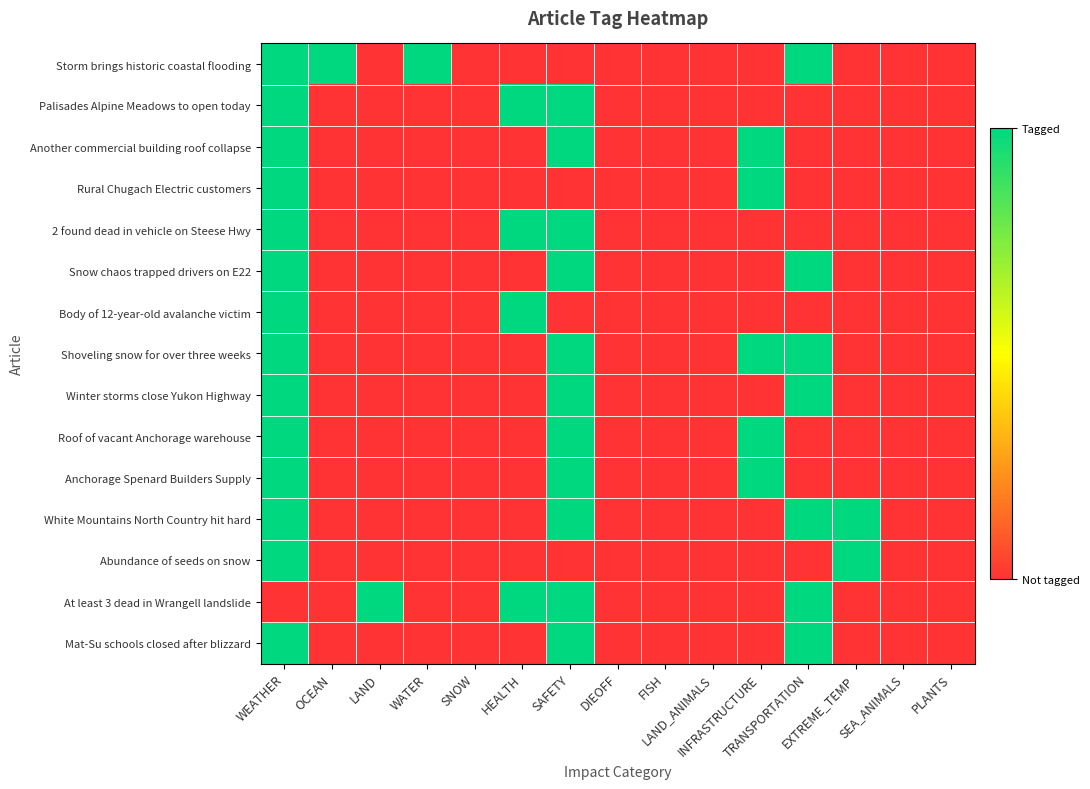

Between WATER and TRANSPORTATION, which series saw the biggest shift?

Snow chaos trapped drivers on E22